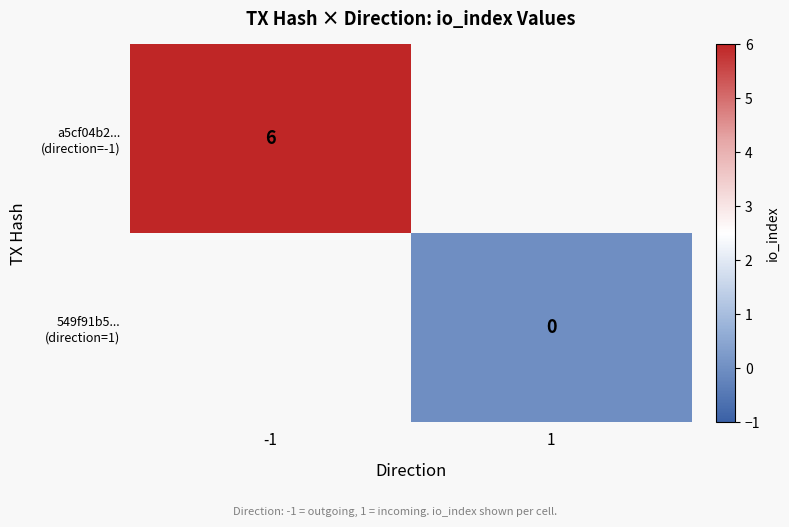

Between 1 and -1, which is larger?

-1